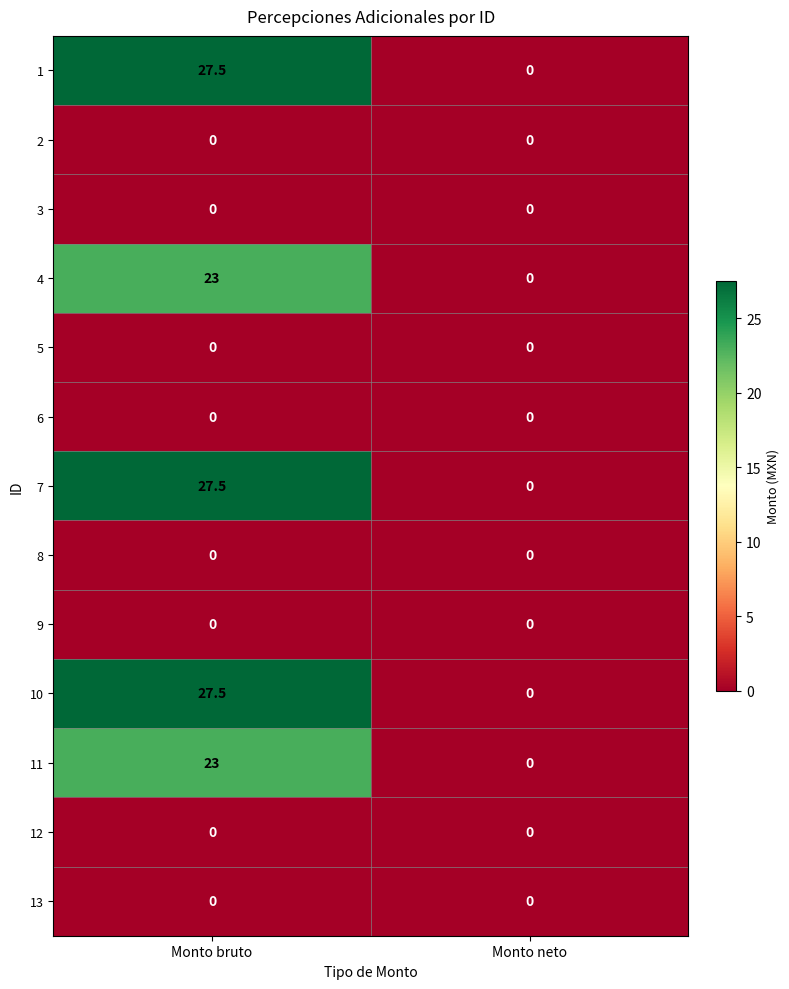

How many data points does each series have?

2